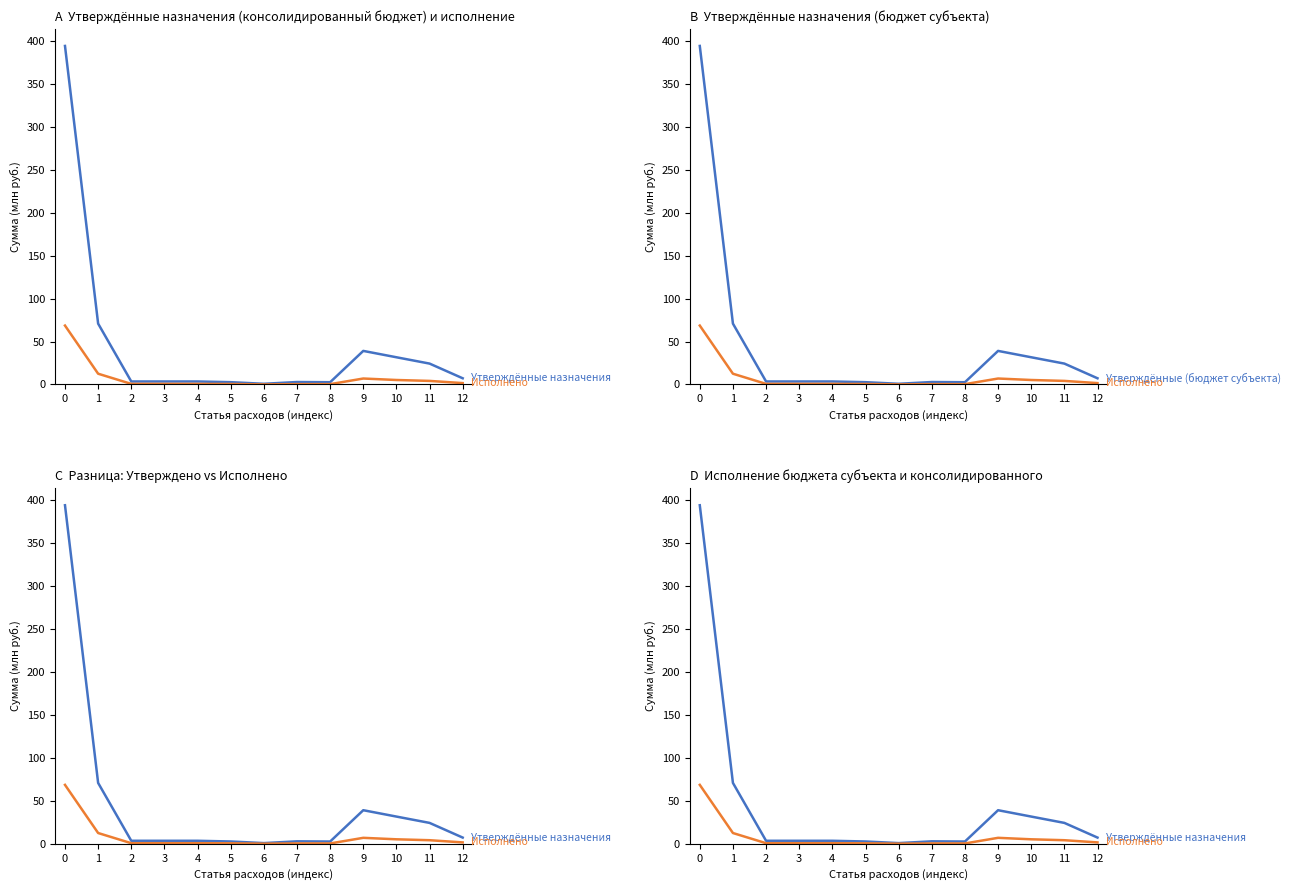

True or false: Утверждённые назначения and Исполнено intersect in this chart.

False